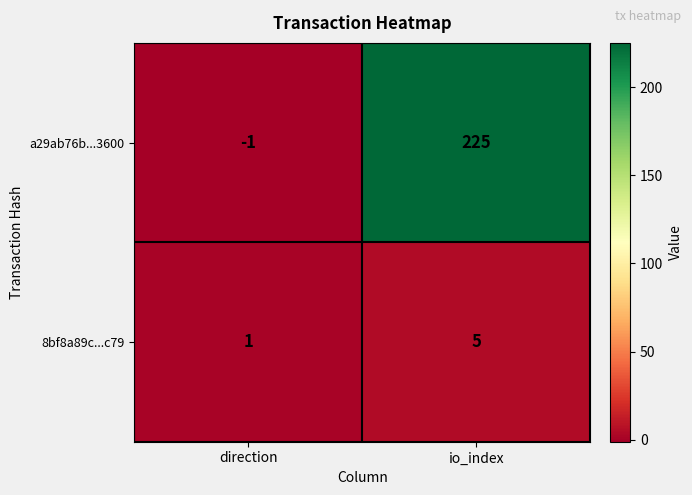

The value of a29ab76b...3600 at direction is 0. True or false?

False